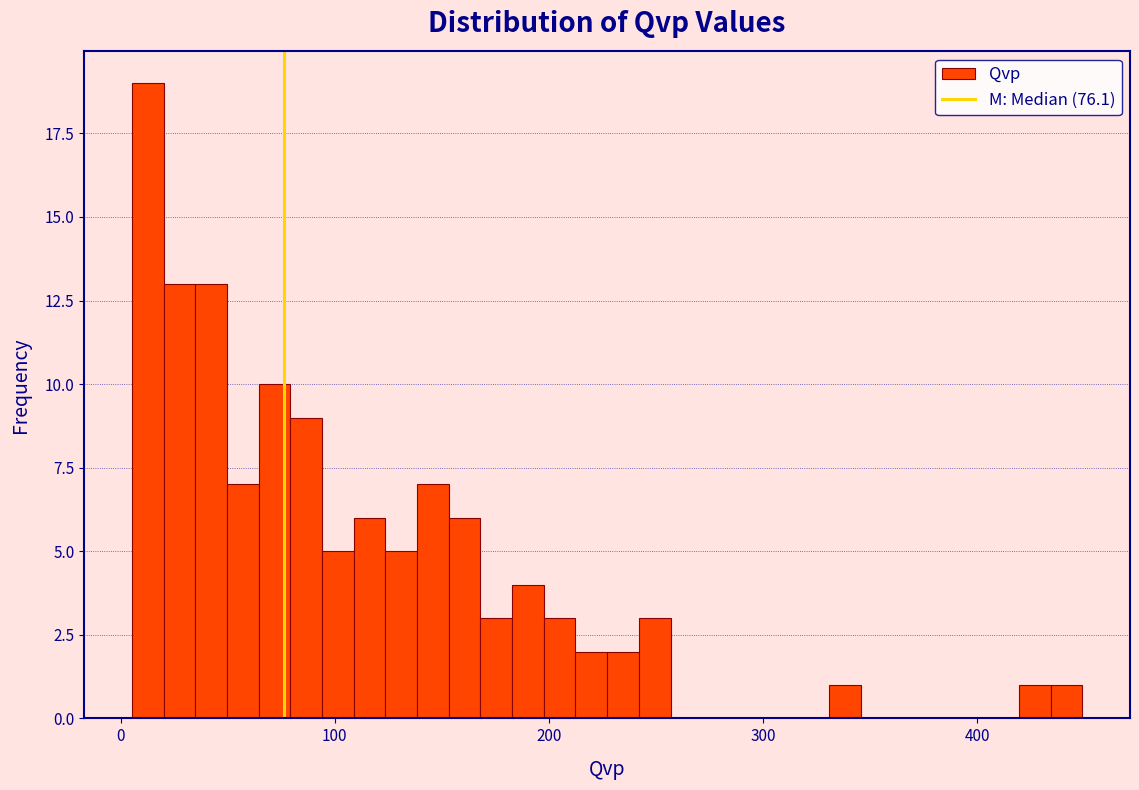

Read against the x-axis, roughly where is the centre of the tallest bar?

10